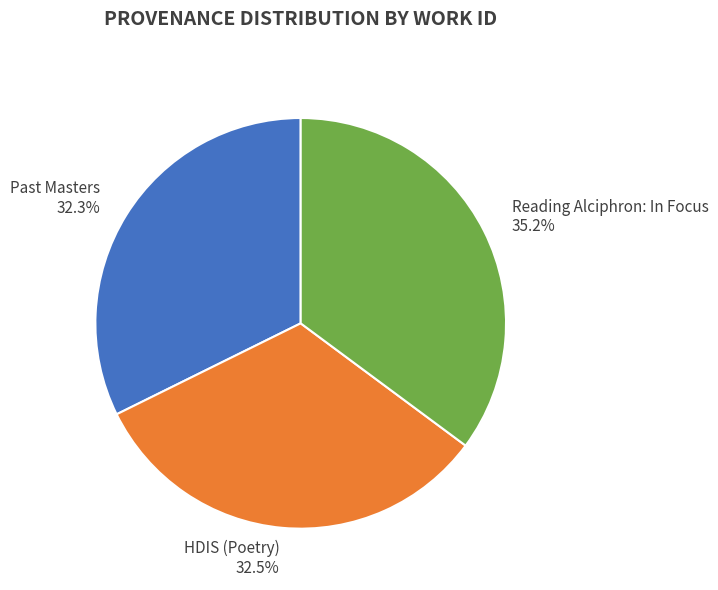

What is the ratio of the value at Reading Alciphron: In Focus to the value at HDIS (Poetry)?

1.1